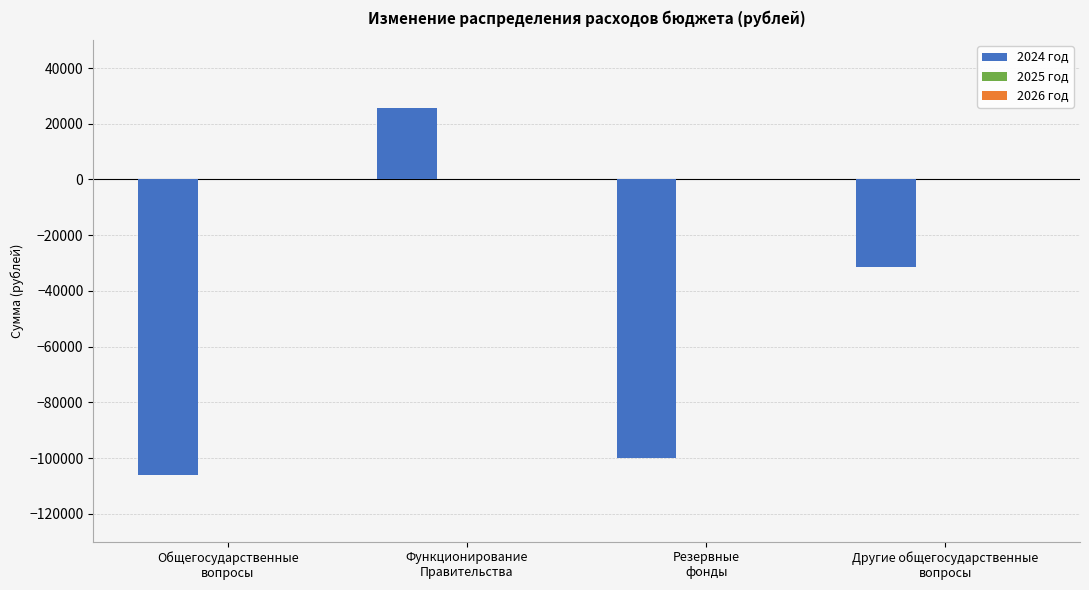

What is the greatest value displayed?

25558